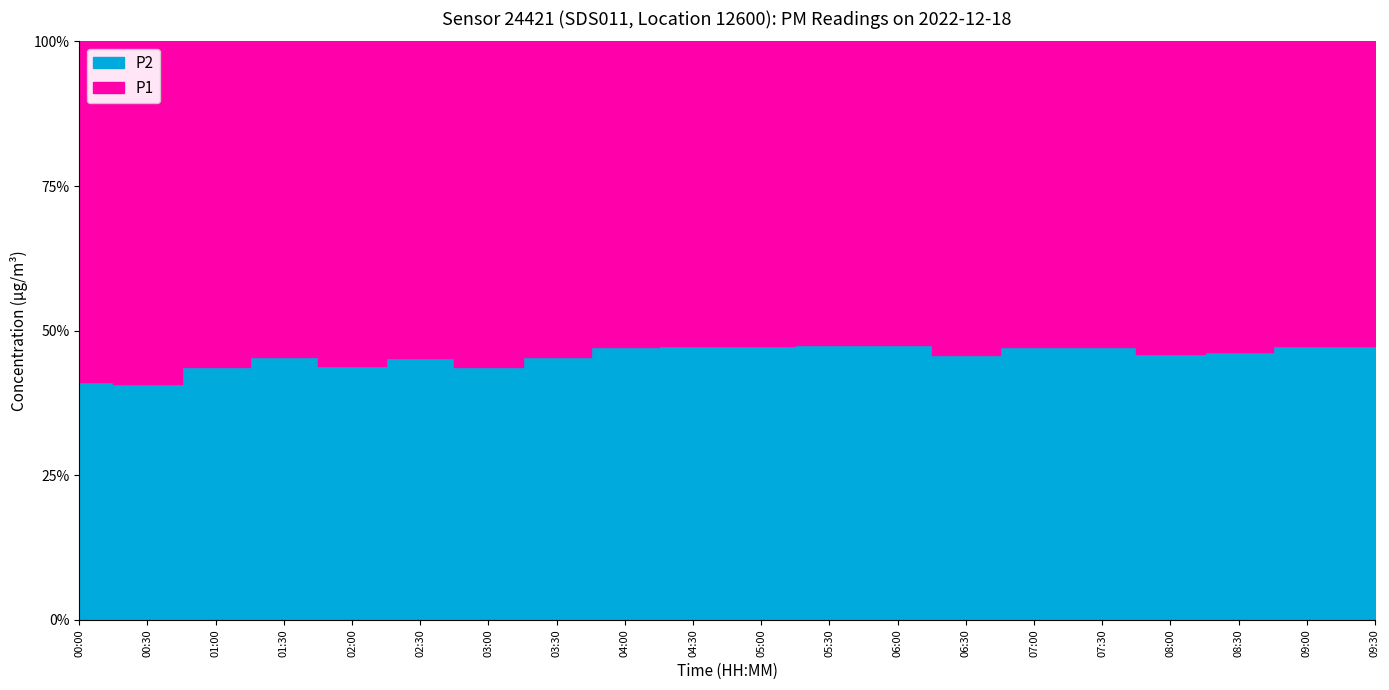

What is the value of the P2 point at the 15th from the left?

66.0